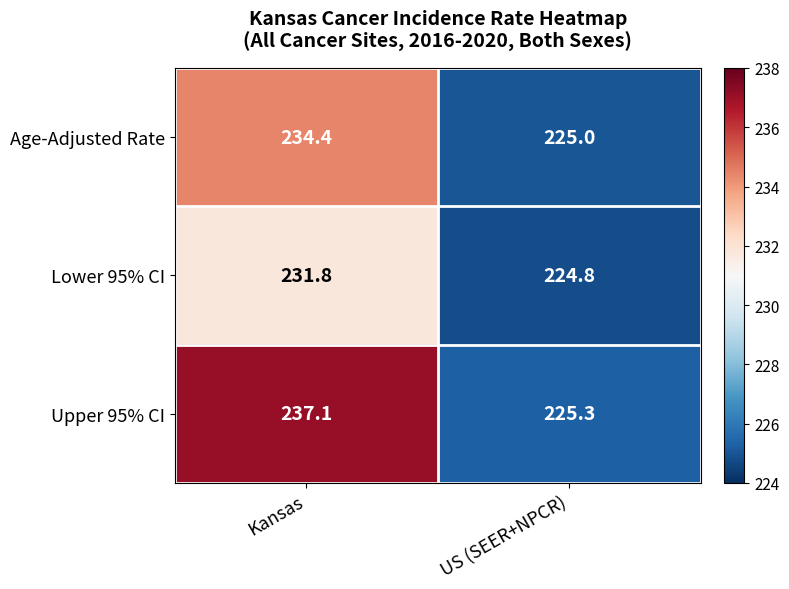

What is the difference between the Lower 95% CI values at Kansas and US (SEER+NPCR)?

7.0